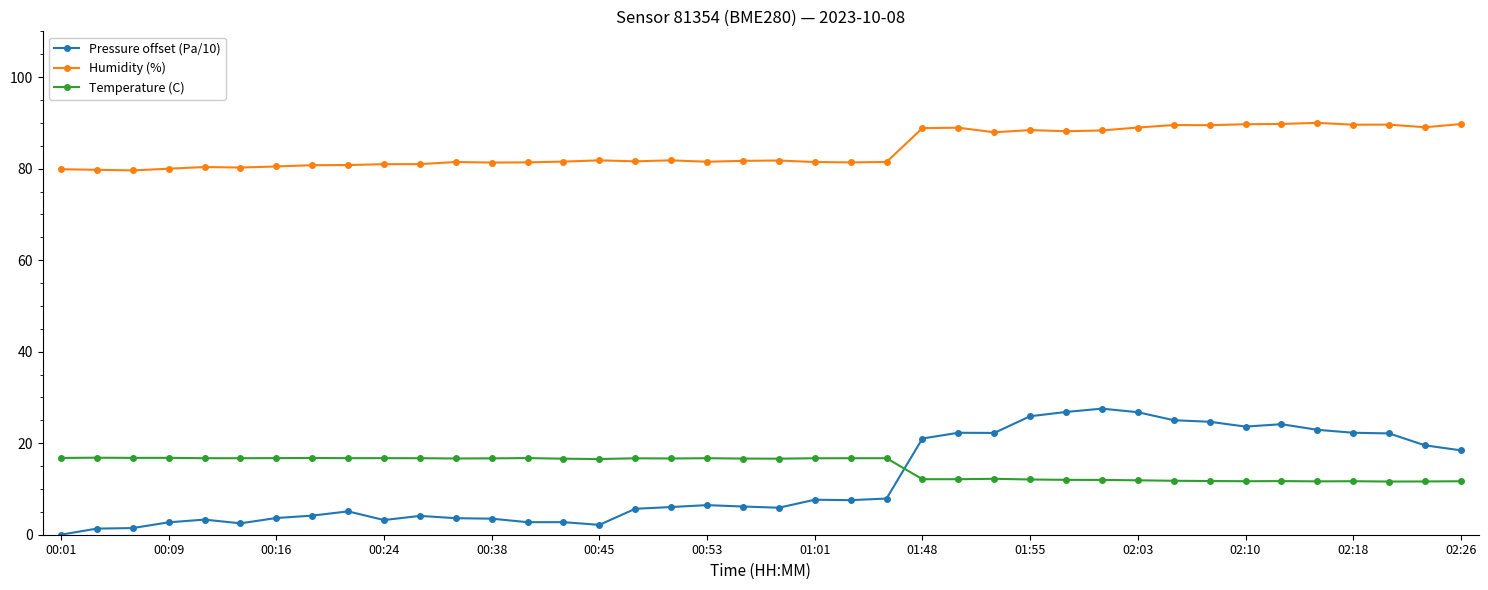

Rank the series by their maximum value, from lowest to highest.

Temperature (C), Pressure offset (Pa/10), Humidity (%)